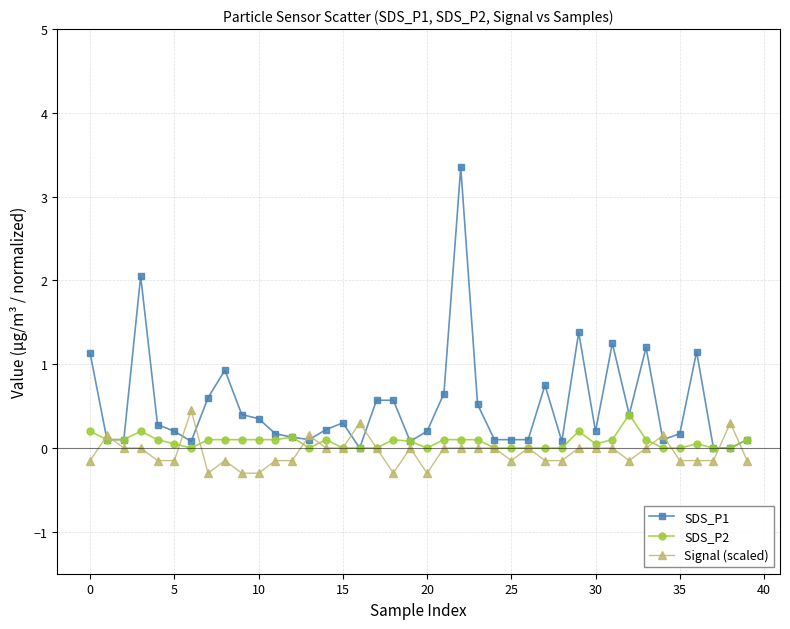

What is the maximum value for SDS_P1?

3.4